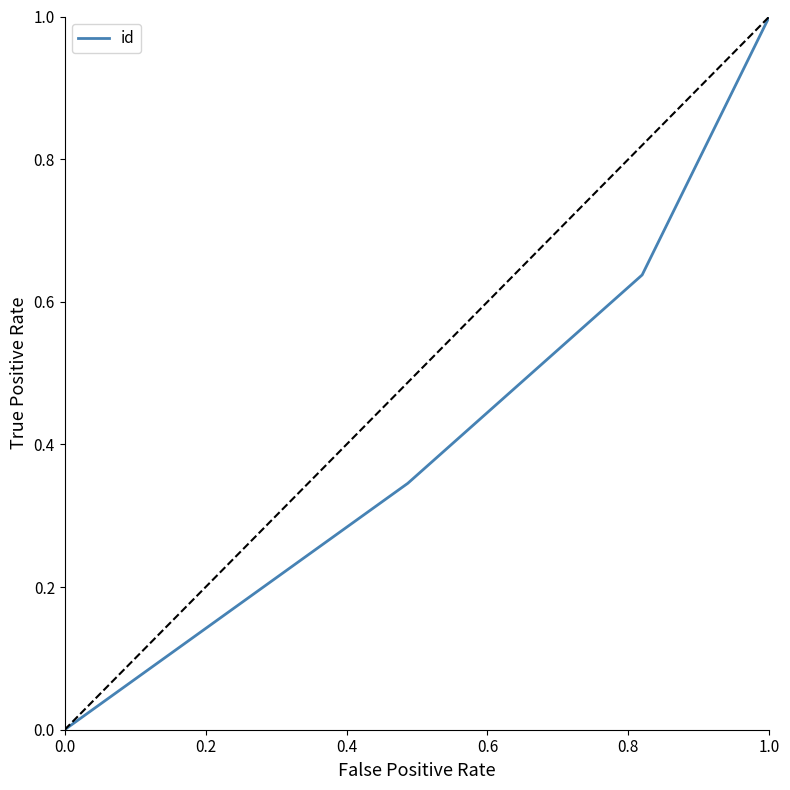

Does the chart display data point markers on the line(s)?

No